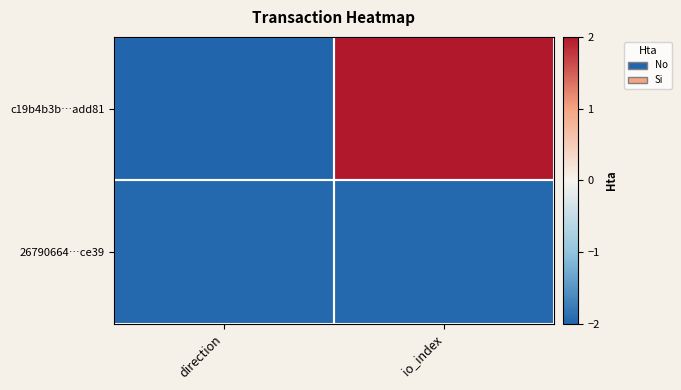

At which category is the sum across all series the highest?

io_index